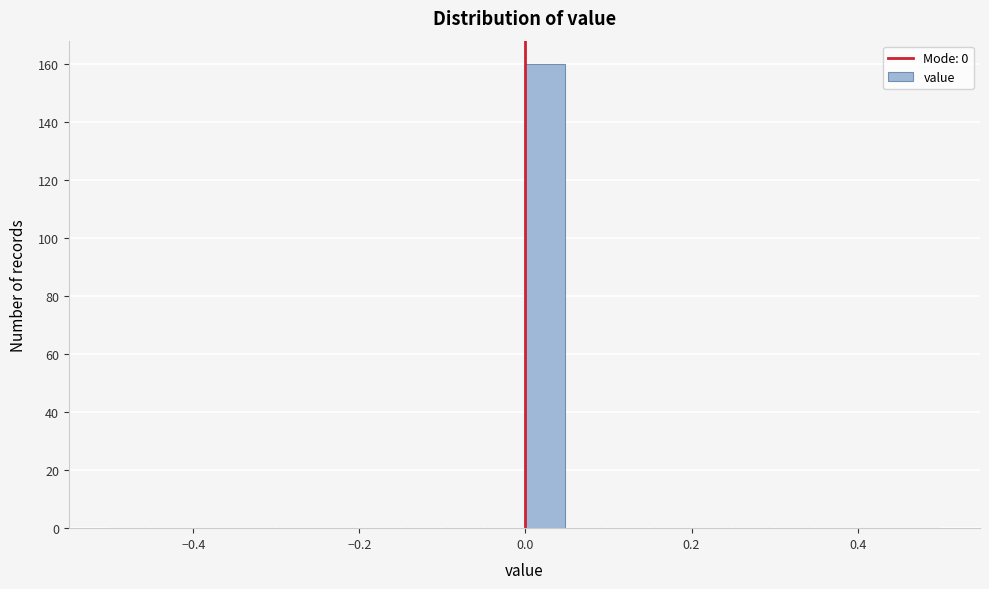

Read against the x-axis, roughly where is the centre of the tallest bar?

0.02